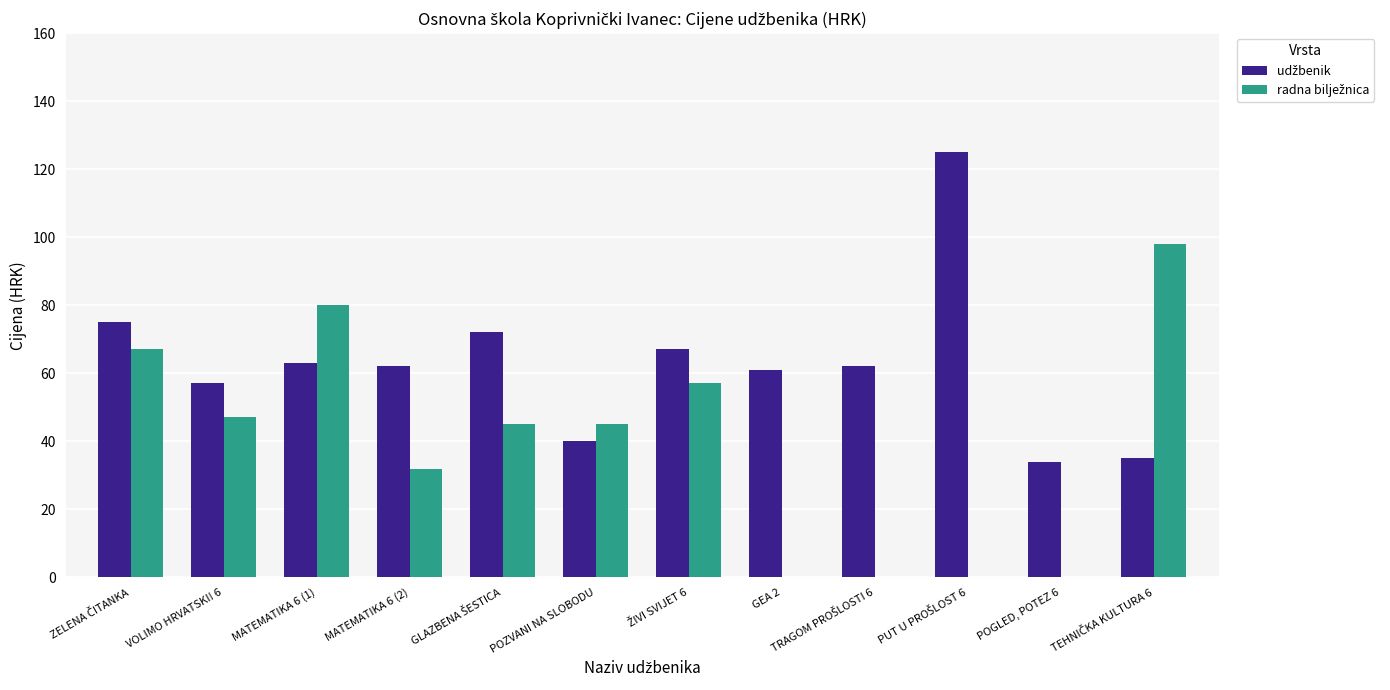

How many data points does each series have?

12